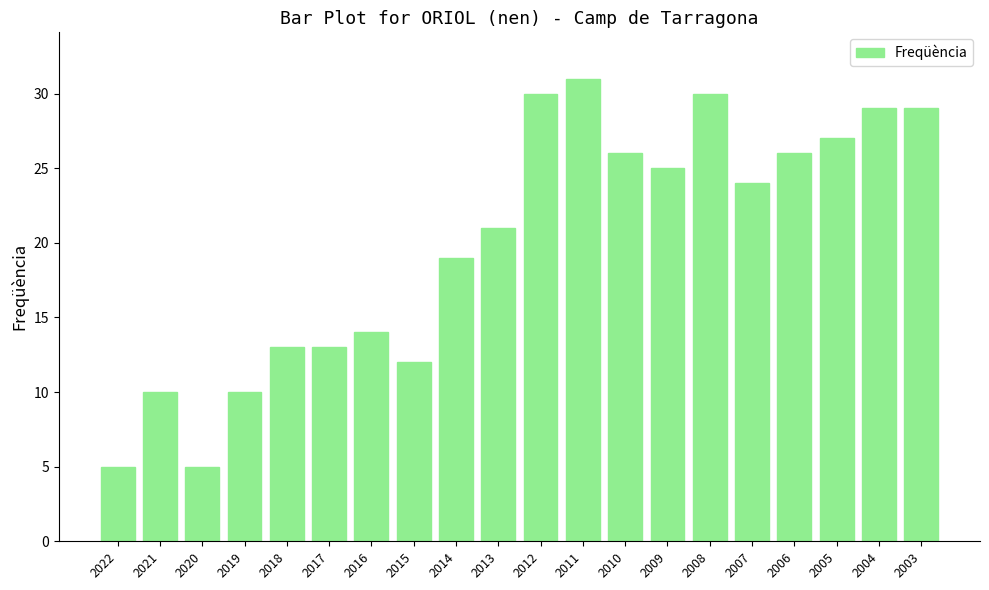

Approximately how many times larger is the value at 2010 compared to 2009?

1.0